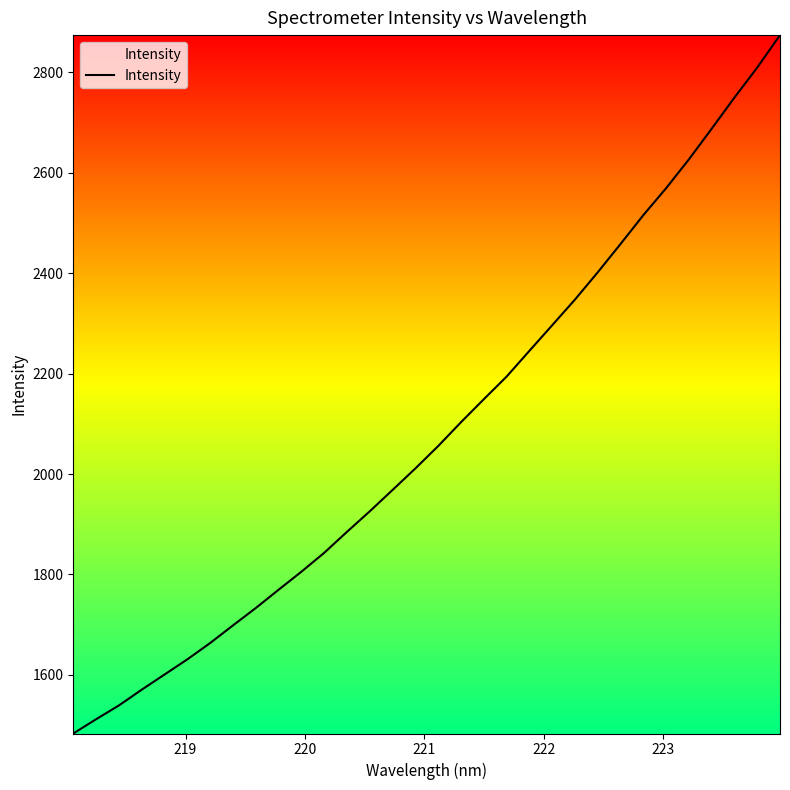

What is the maximum value shown in the chart?

2874.4